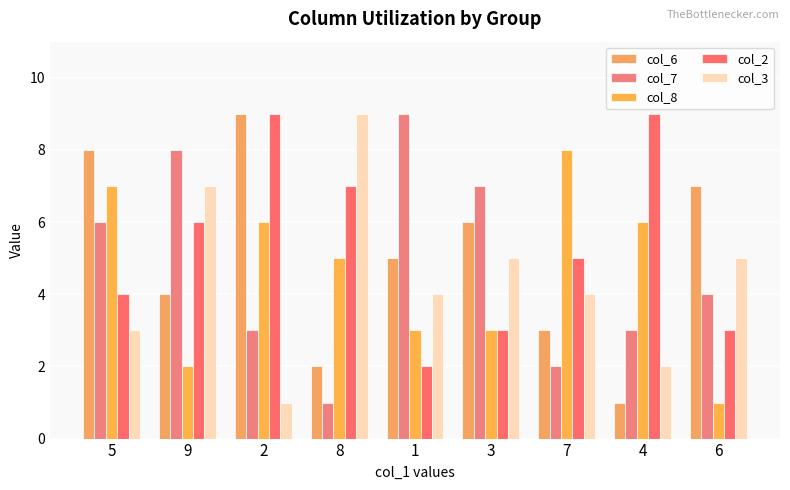

How many categories are shown in the chart?

9